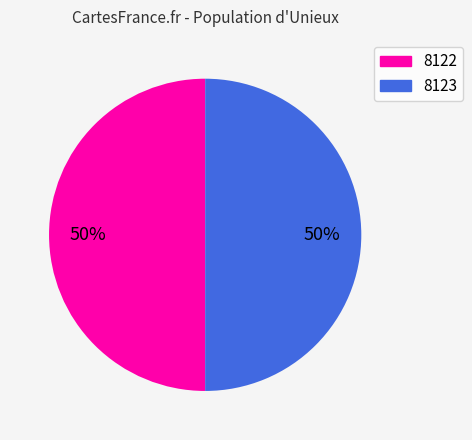

Approximately how many times larger is the value at 8122 compared to 8123?

1.0